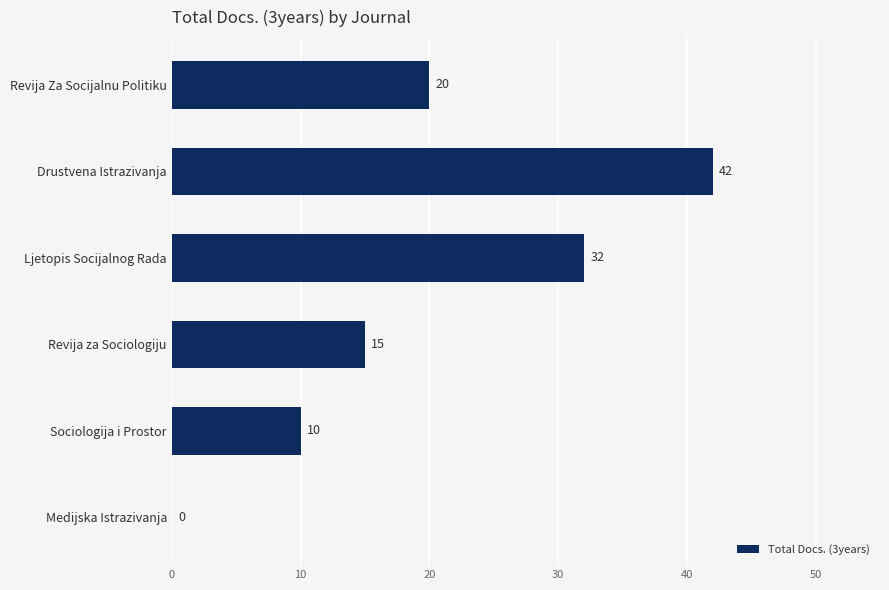

How many values are above zero?

5